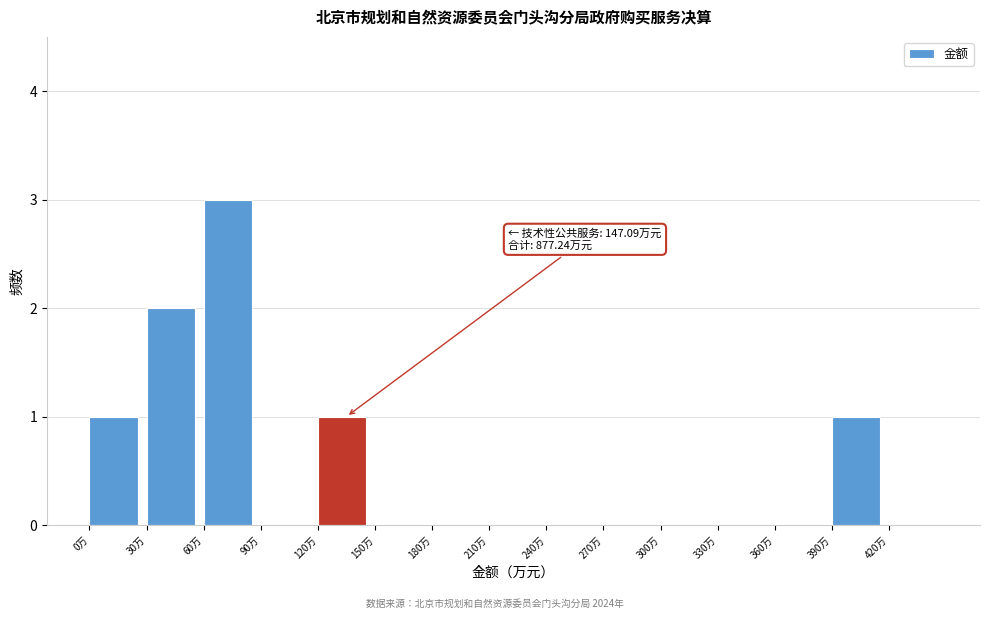

Over which range of the x-axis is the bar tallest?

60 to 90